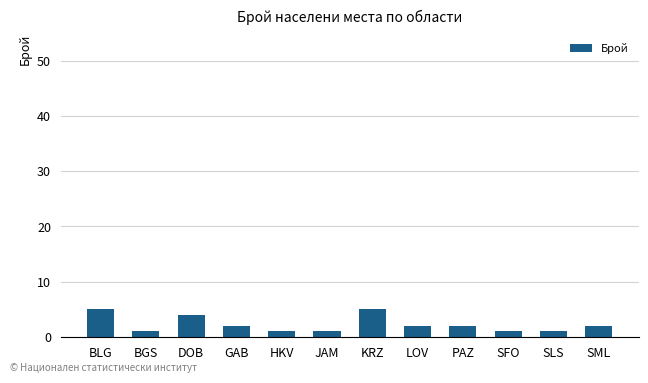

How many values are between 1 and 4?

10